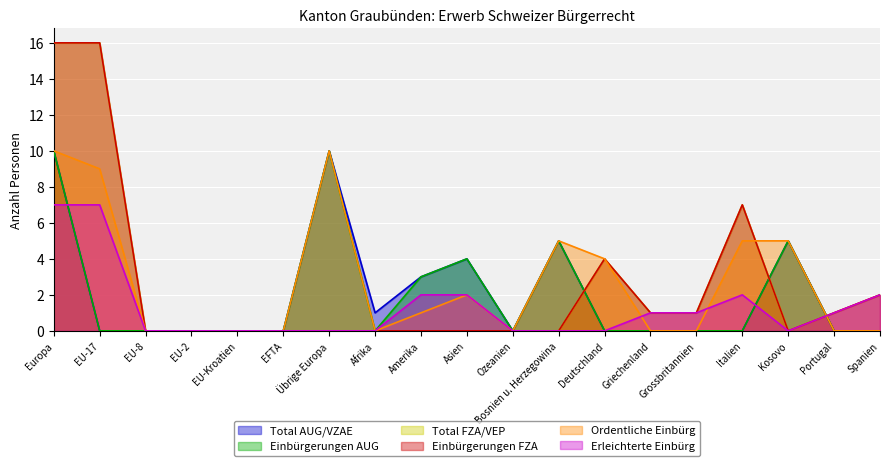

Which category has the lowest value in the Ordentliche Einbürg series?

EU-8